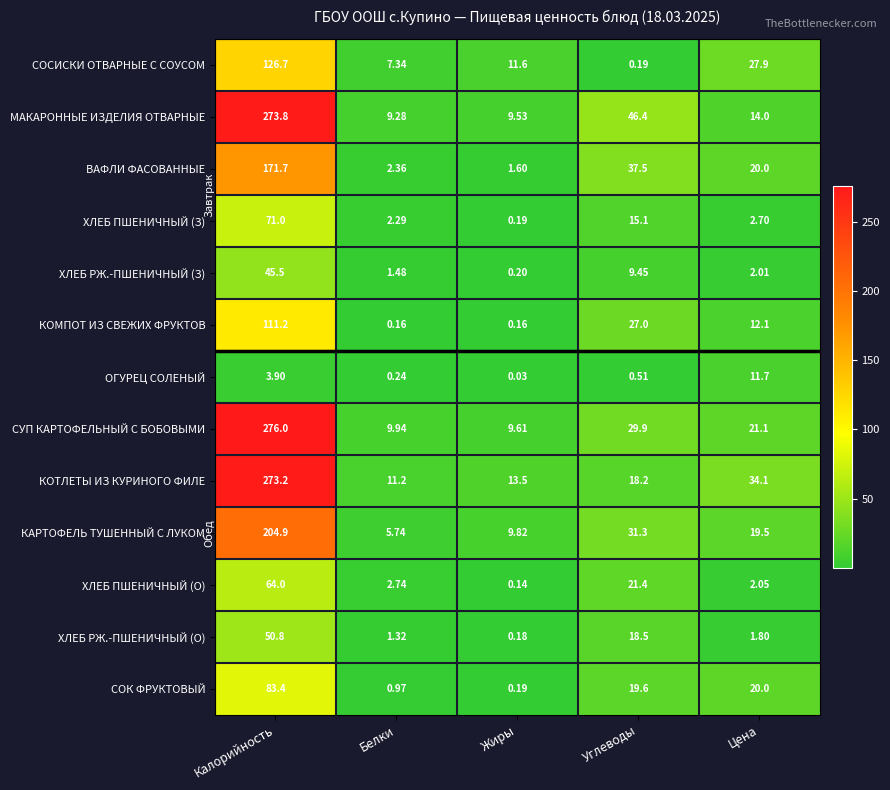

Which series changed the most between Белки and Углеводы?

МАКАРОННЫЕ ИЗДЕЛИЯ ОТВАРНЫЕ